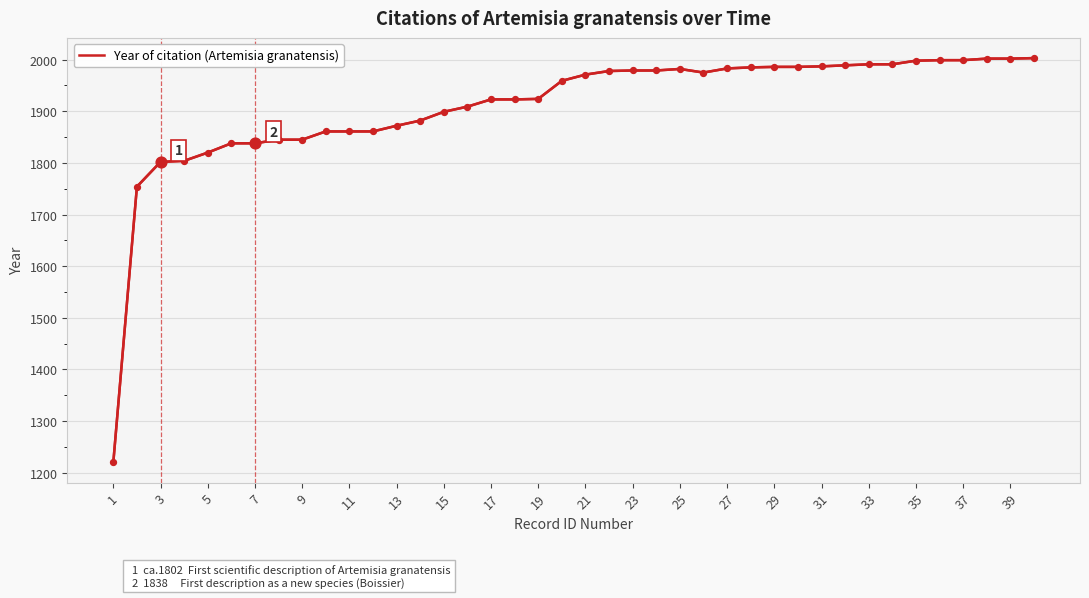

What is the maximum value shown in the chart?

2003